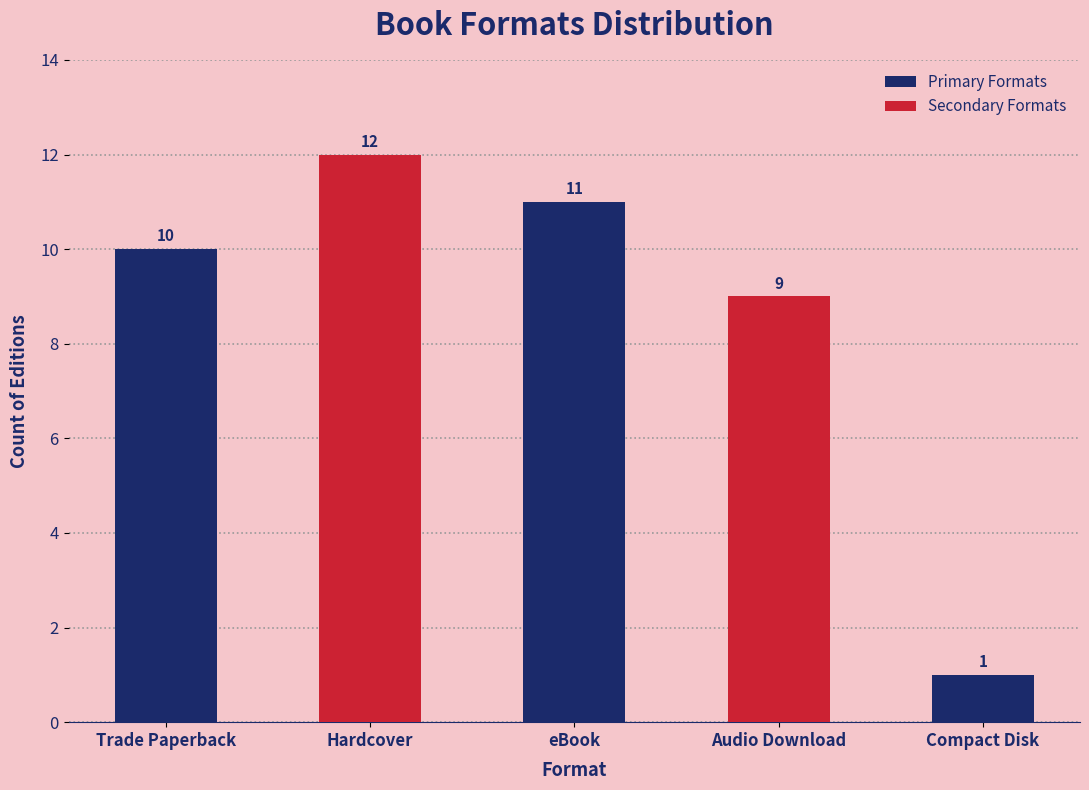

What is the change in value from Audio Download to Compact Disk?

-8